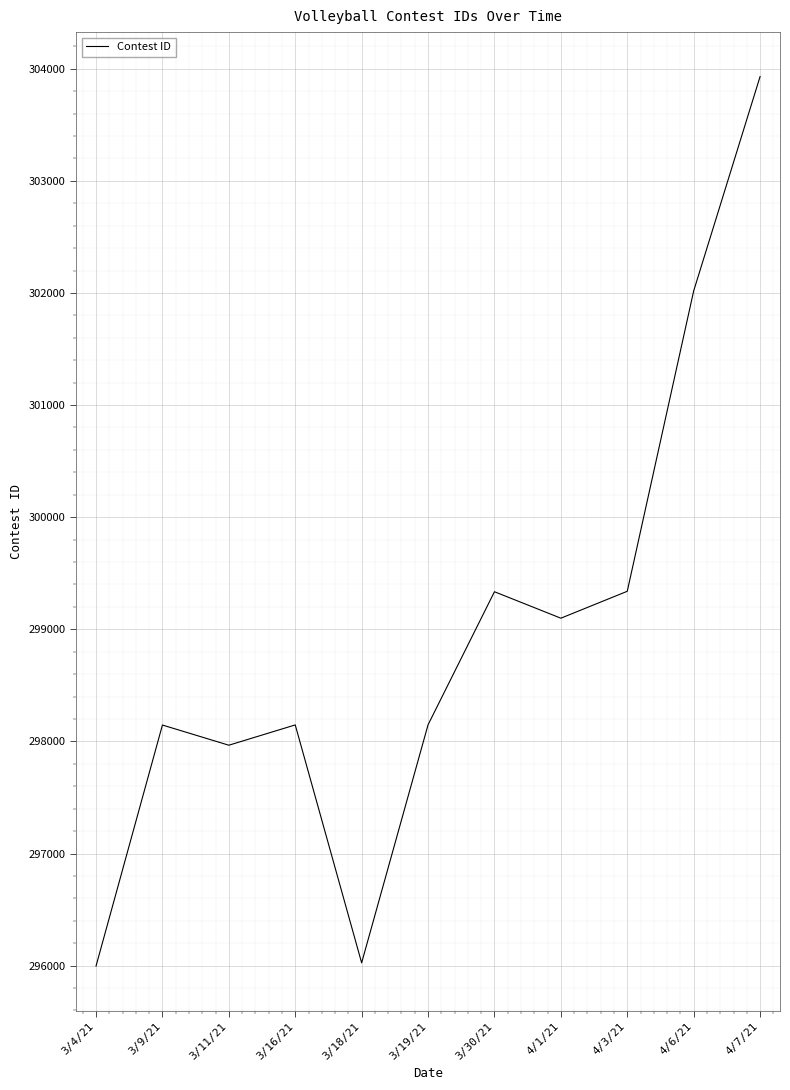

How many values are below 298148?

5